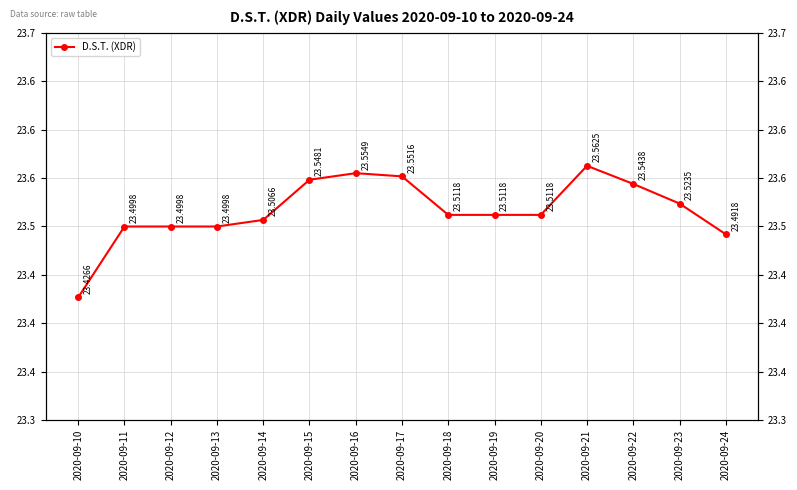

The value at 2020-09-18 is 23.5. True or false?

True